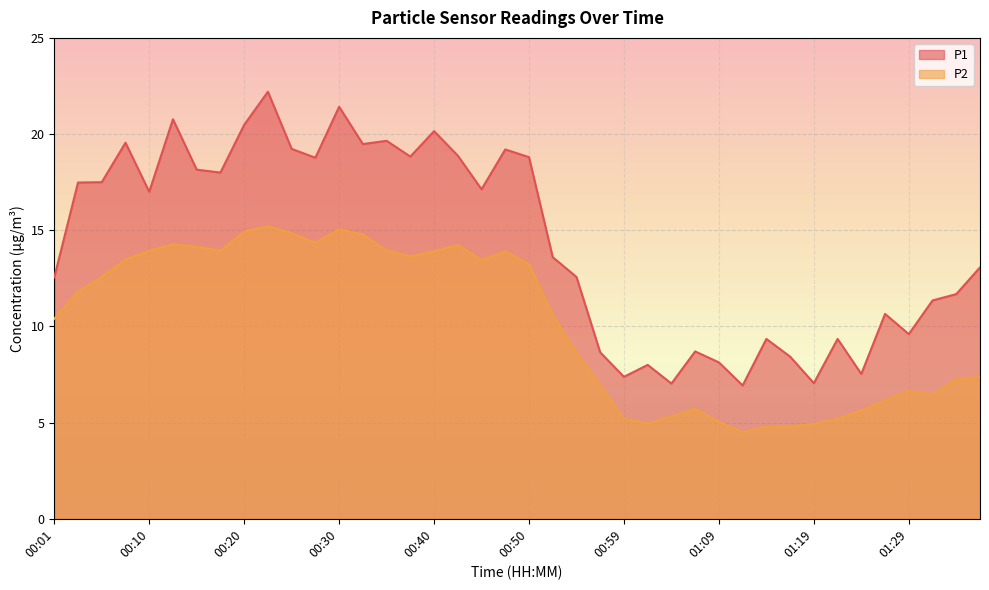

In P2, how many points are lower than both neighbors (excluding endpoints)?

7